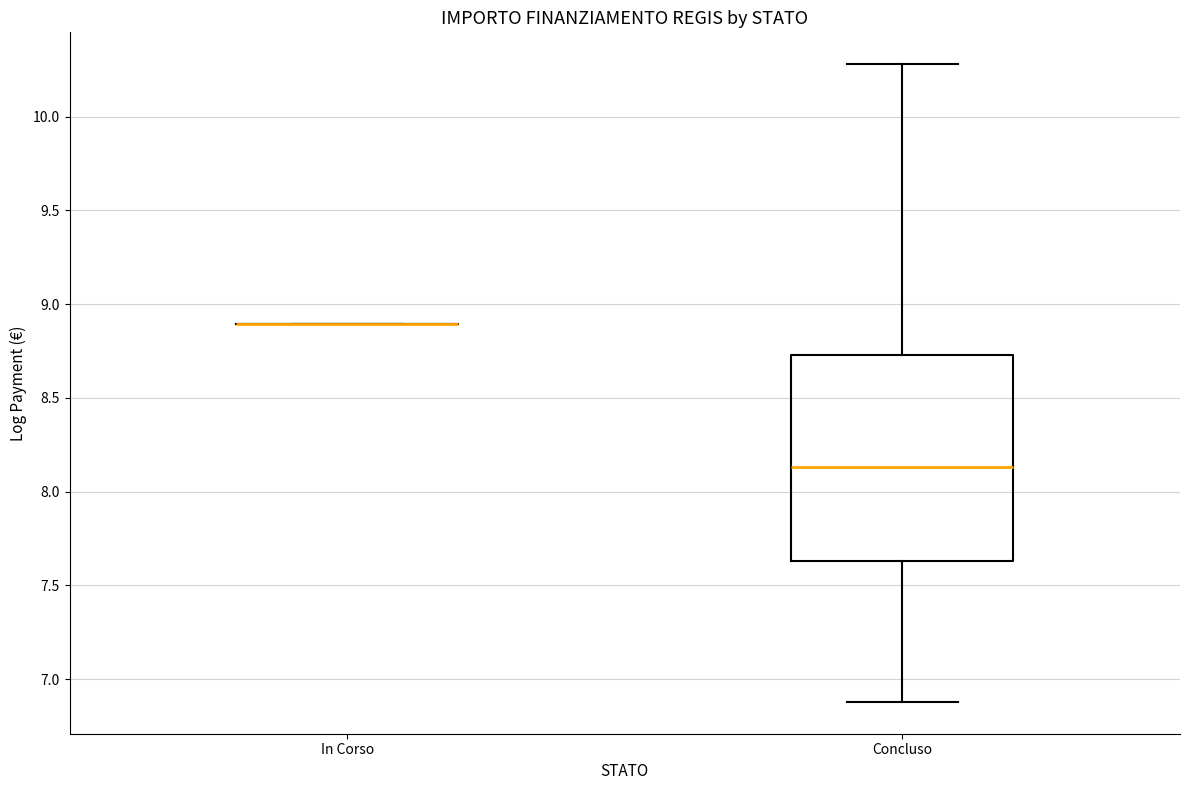

Which box is the tallest, from its lower edge to its upper edge?

Concluso